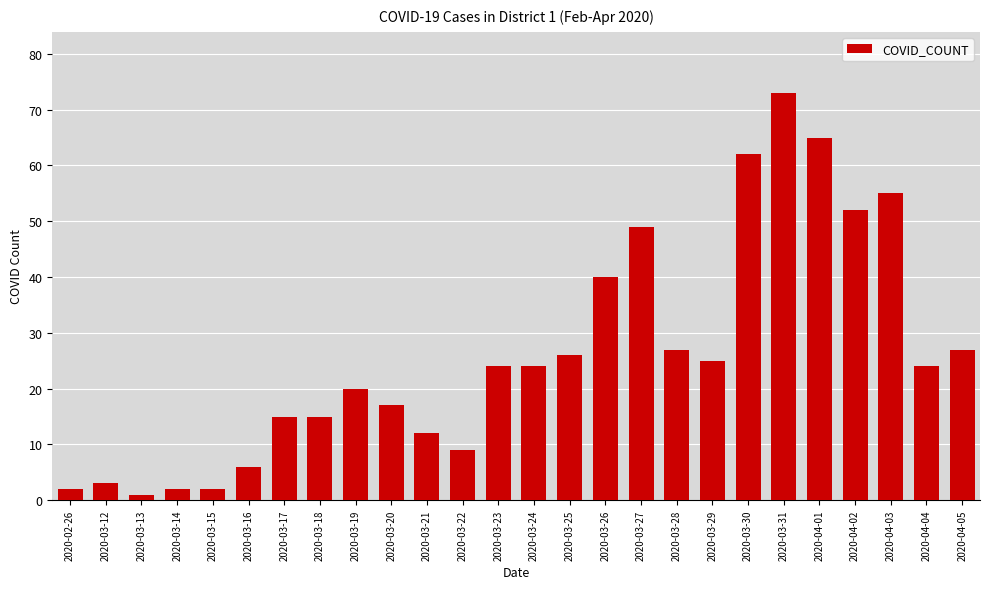

How many series are shown in this chart?

1